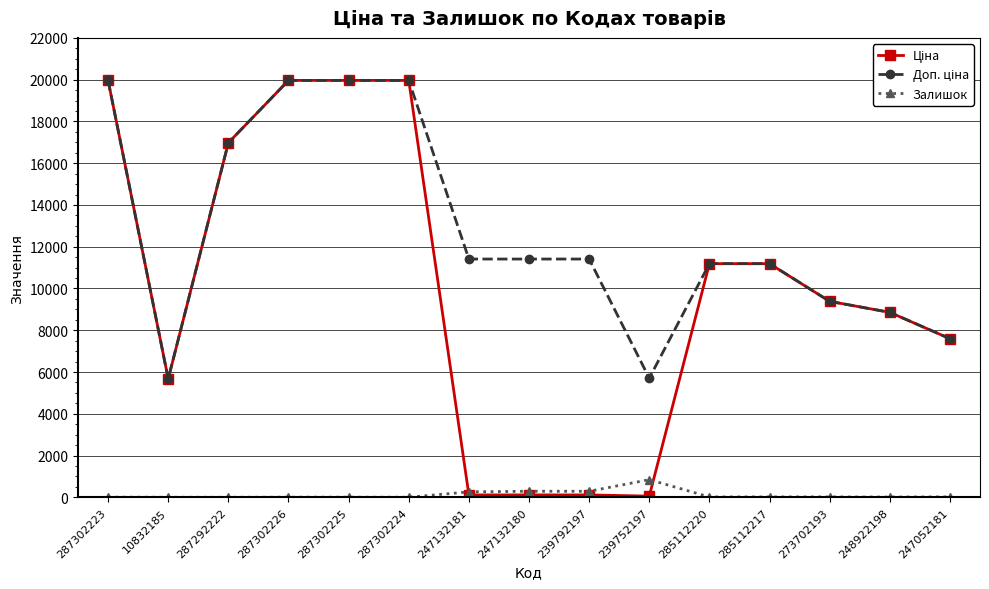

What is the maximum value shown in the chart?

19964.2